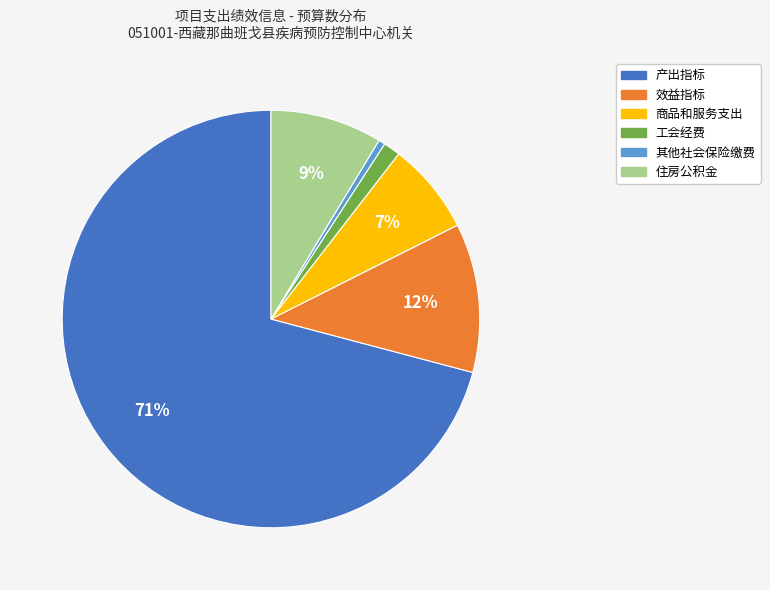

Count the number of slices in the pie.

6